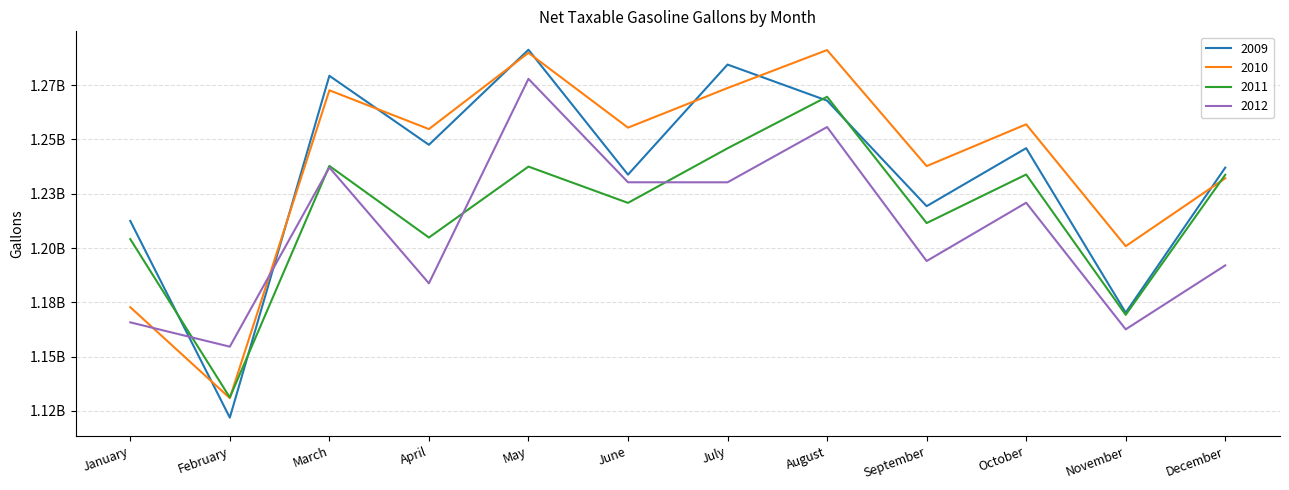

Does the chart have visible grid lines?

Yes